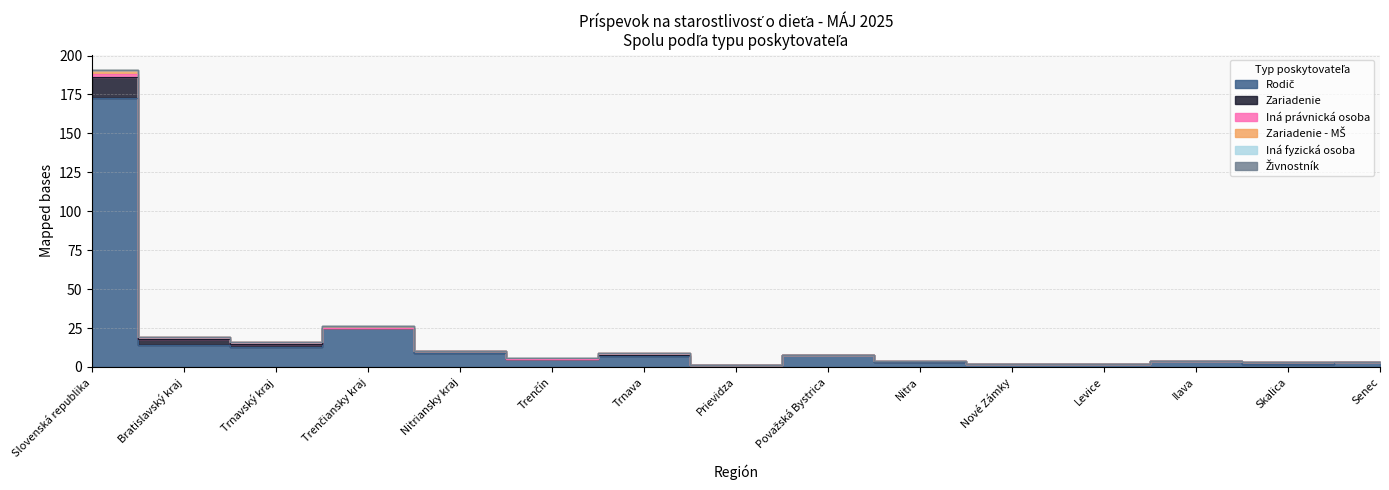

What is the label of the 7th point from the right?

Považská Bystrica